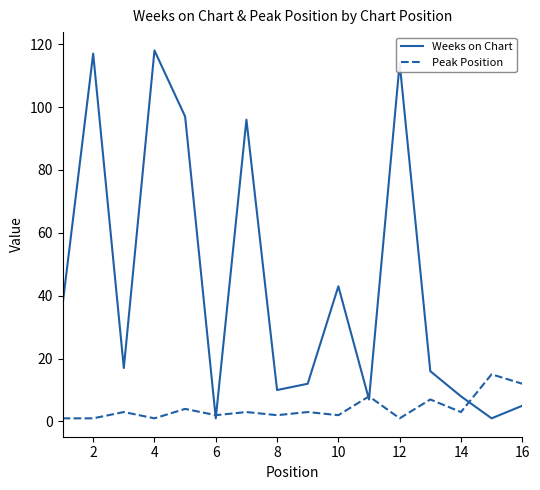

Rank the series by their maximum value, from highest to lowest.

Weeks on Chart, Peak Position